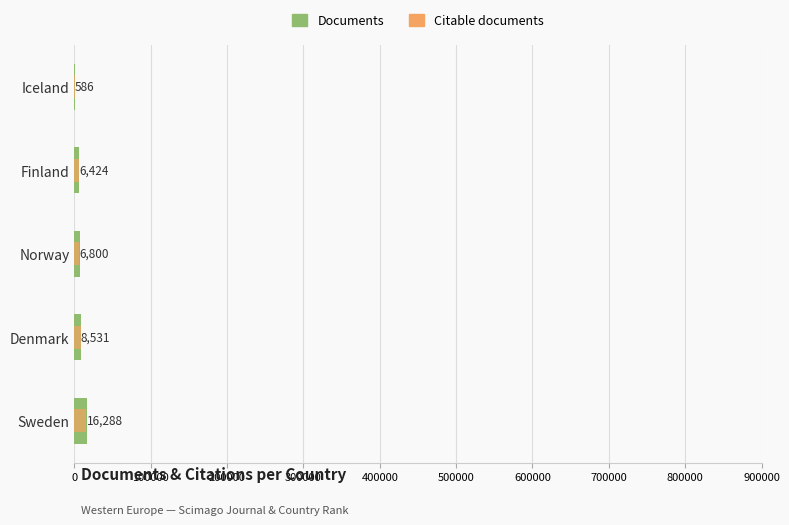

Between Finland and Iceland, which is larger?

Finland